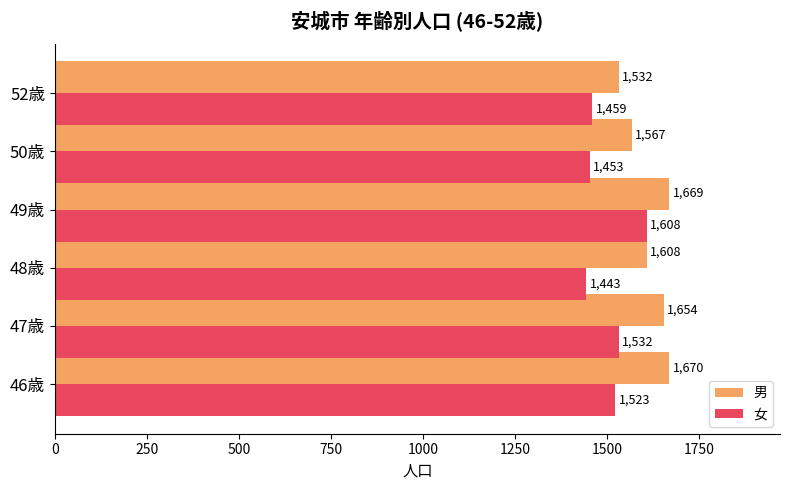

What is the difference between the highest and lowest values at 50歳?

114